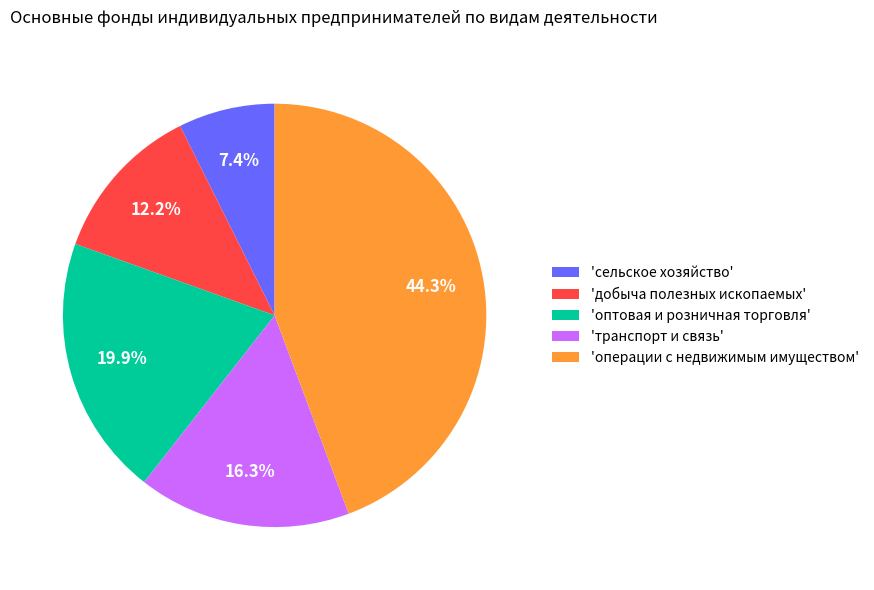

How much of the chart is everything except 'сельское хозяйство'?

92.6%